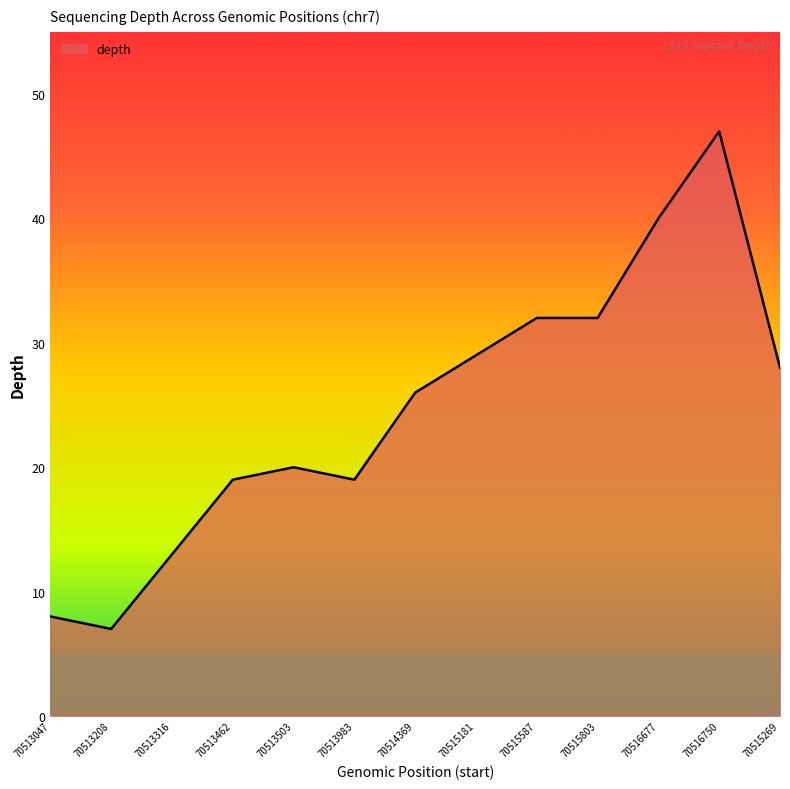

What is the sum of the values at 70514369 and 70513462?

45